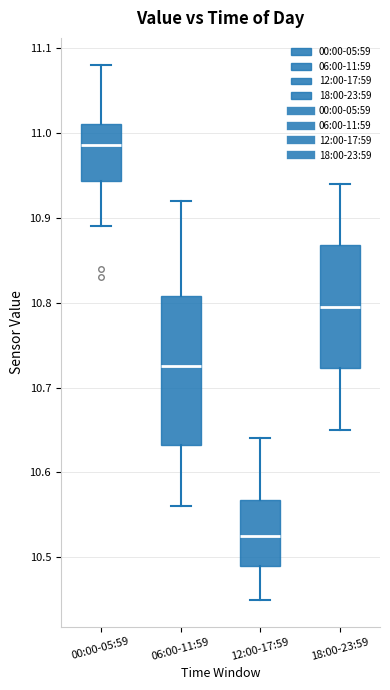

Reading left to right, transcribe this box plot: for each box, give where its median line is, the range the box spans, and where its two whiskers end, as read against the y-axis. The values are not printed on the chart, so give them approximately, as read against the axis.

00:00-05:59: median 10.99, box 10.94 to 11.01, whiskers 10.89 to 11.08
06:00-11:59: median 10.73, box 10.63 to 10.81, whiskers 10.56 to 10.92
12:00-17:59: median 10.53, box 10.49 to 10.57, whiskers 10.45 to 10.64
18:00-23:59: median 10.80, box 10.72 to 10.87, whiskers 10.65 to 10.94